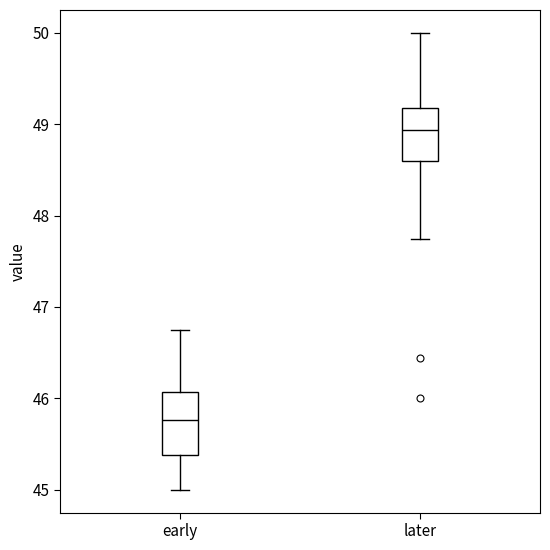

Reading left to right, read every box against the y-axis: the position of its median line, the range the box covers, and the ends of its whiskers. The values are not printed on the chart, so give them approximately, as read against the axis.

early: median 45.8, box 45.4 to 46.1, whiskers 45.0 to 46.8
later: median 48.9, box 48.6 to 49.2, whiskers 47.7 to 50.0